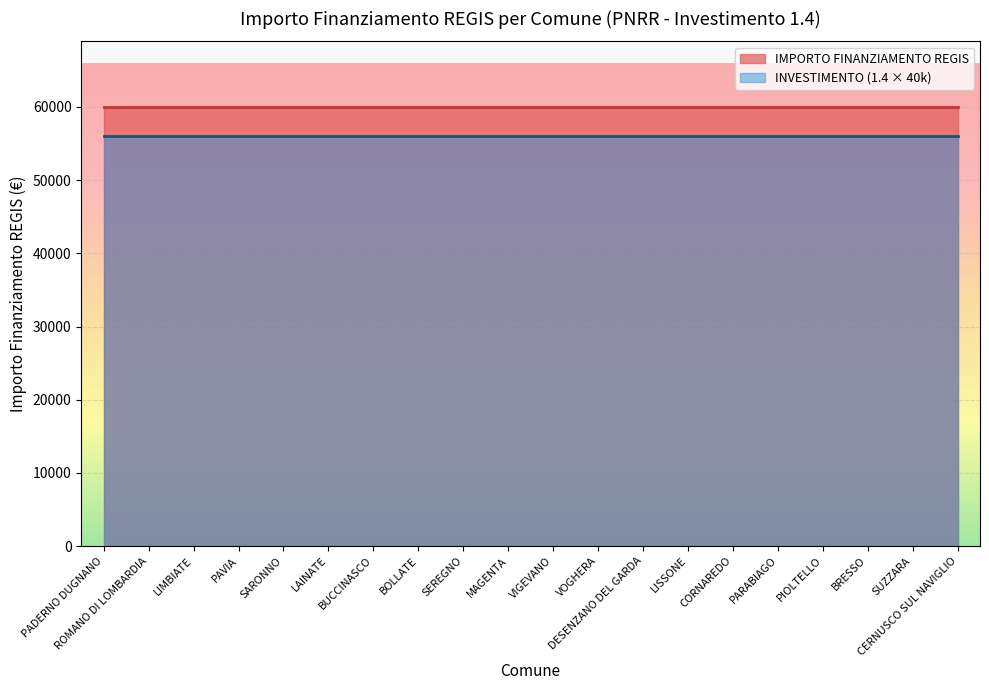

At how many categories does at least one series exceed 2027?

20